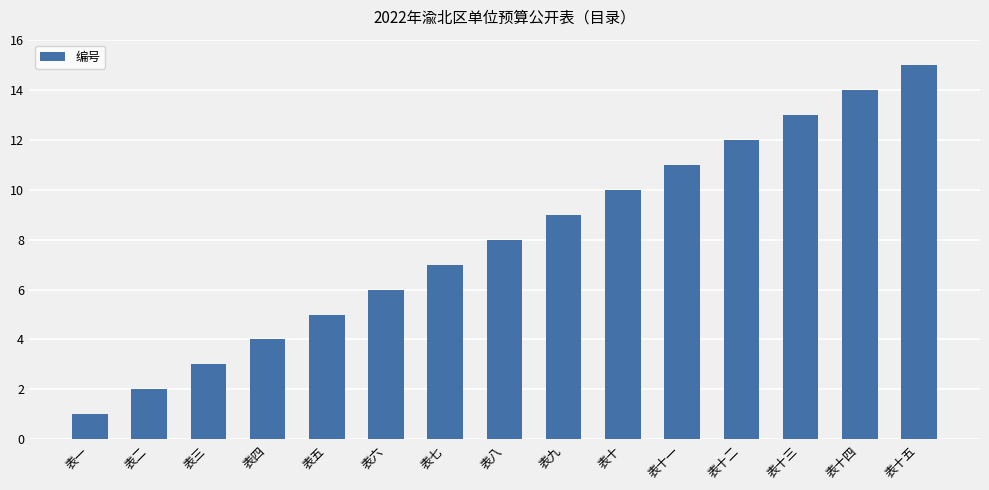

What value does the data have at 表十二, to the nearest 10?

10